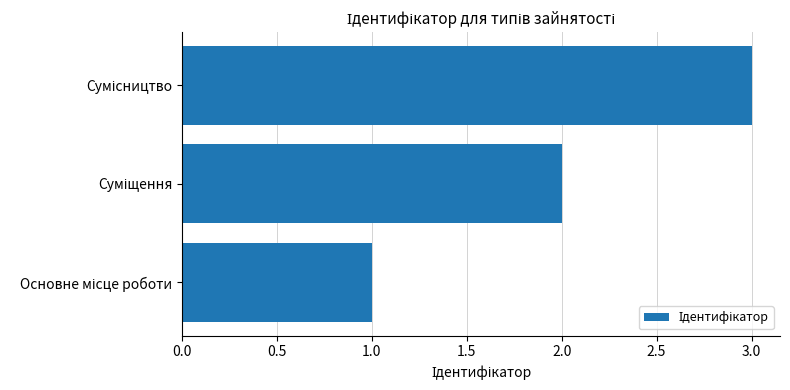

What is the sum of all values?

6